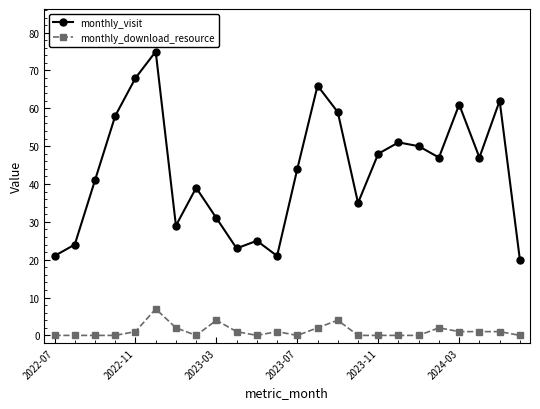

Which series has the largest range (max minus min)?

monthly_visit